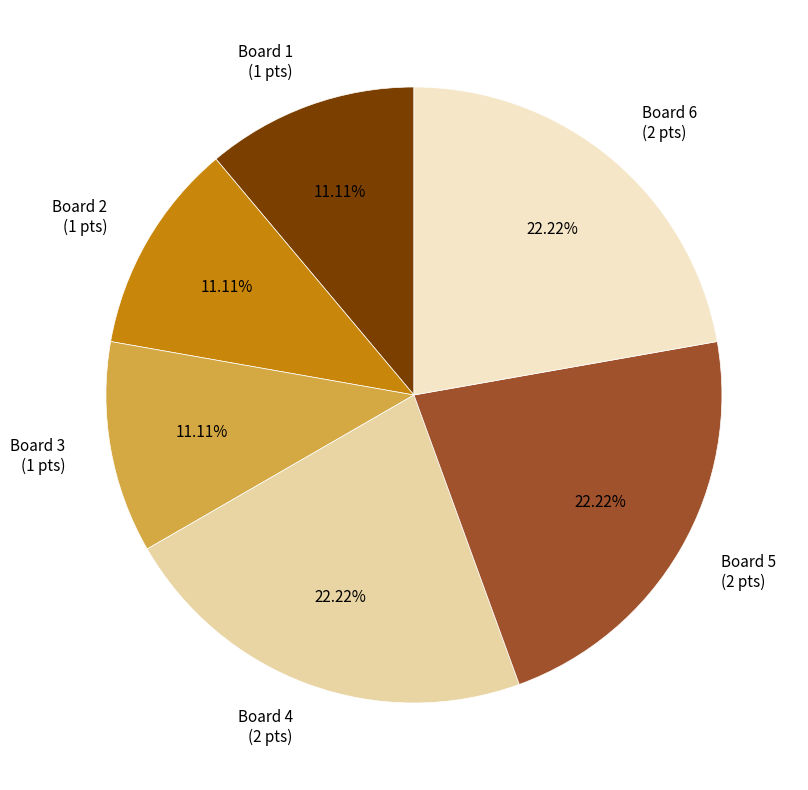

What is the ratio of the value at Board 6 (2 pts) to the value at Board 3 (1 pts)?

2.0